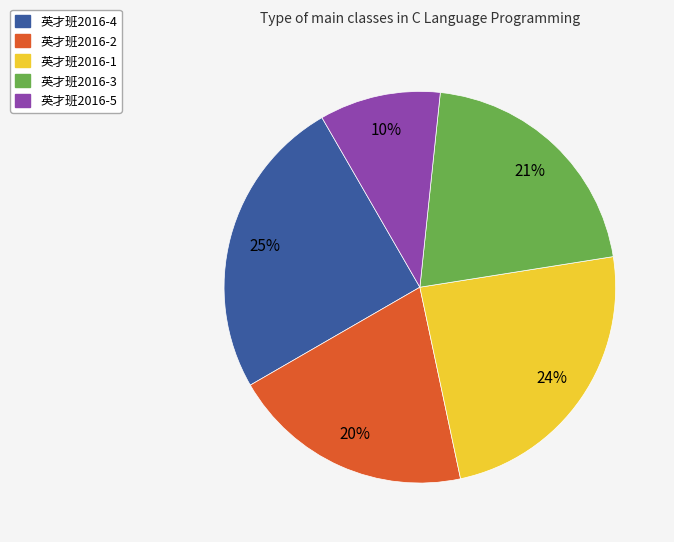

Does any single category account for the majority?

No